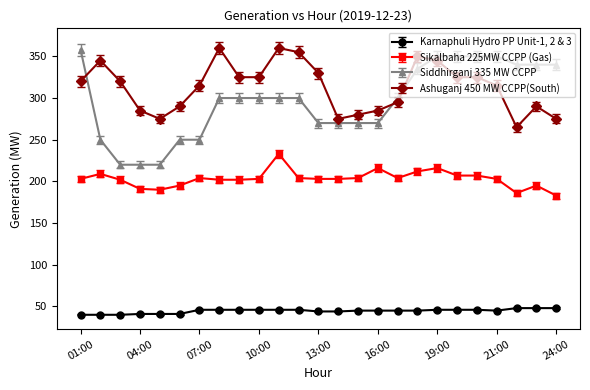

Which series has the largest total across all categories?

Ashuganj 450 MW CCPP(South)